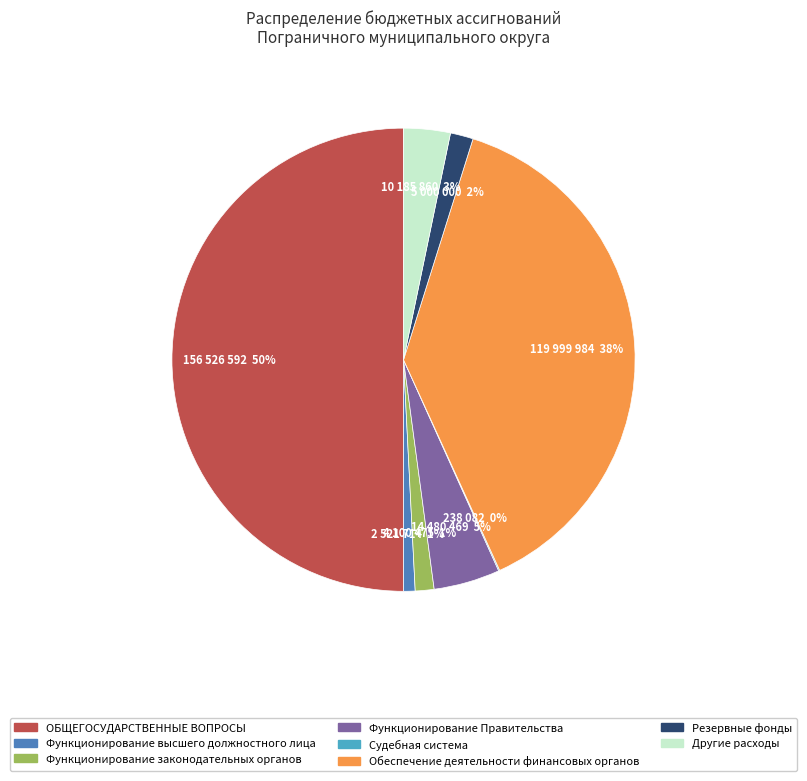

Is the sum of Резервные фонды and Обеспечение деятельности финансовых органов greater than half?

No